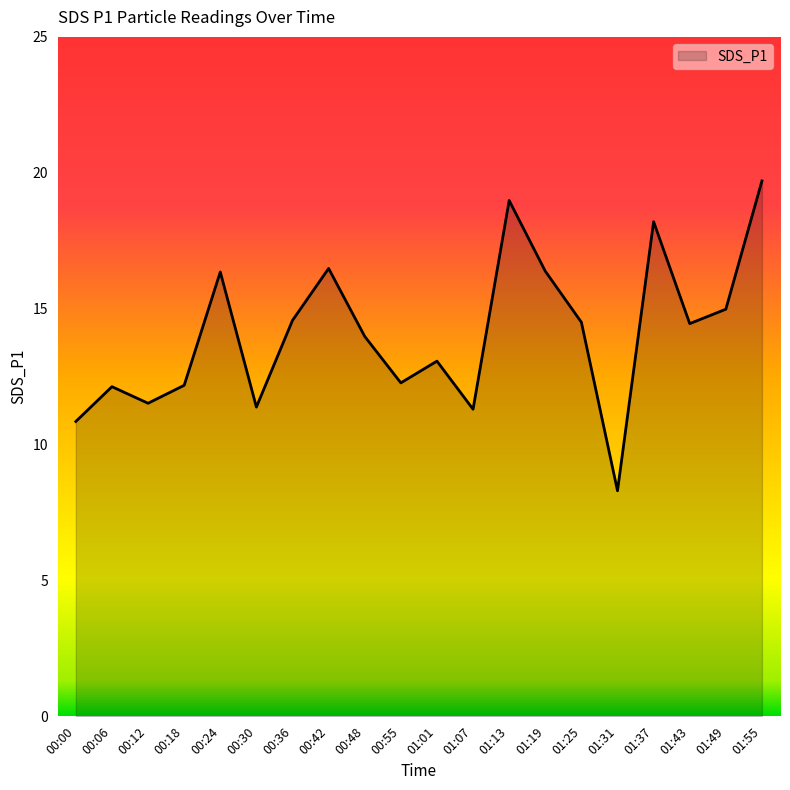

What is the sum of the values at 01:37 and 00:30?

29.6